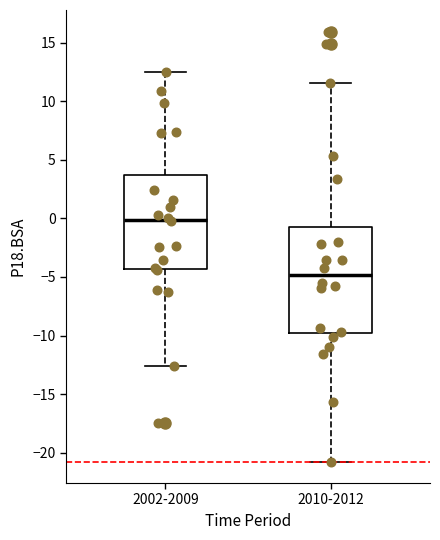

Where does the upper whisker of the box for 2002-2009 end on the y-axis? The values are not printed on the chart, so give them approximately, as read against the axis.

12.5